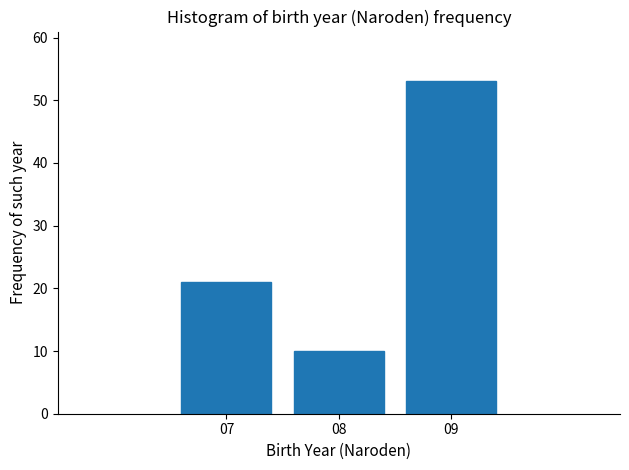

Over which range of the x-axis is the bar tallest?

8.5 to 9.5